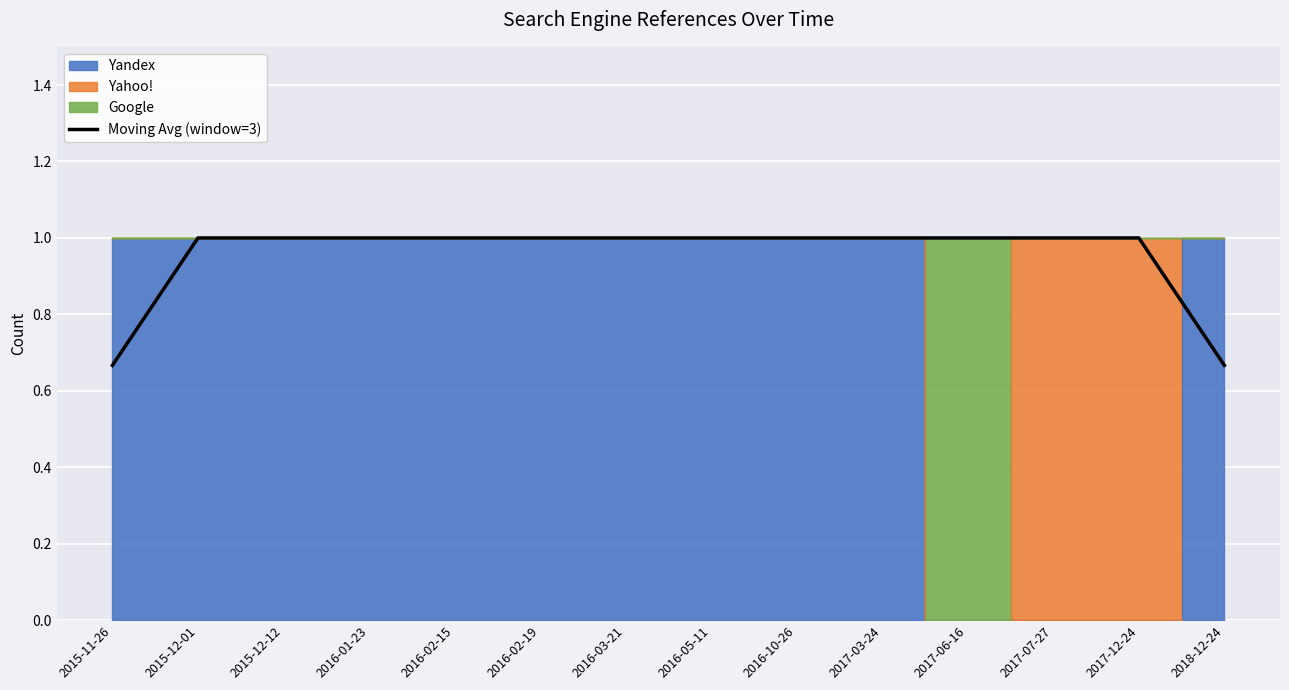

List the labels in order of value, largest first.

2015-12-01, 2015-12-12, 2016-01-23, 2016-02-15, 2016-02-19, 2016-03-21, 2016-05-11, 2016-10-26, 2017-03-24, 2017-06-16, 2017-07-27, 2017-12-24, 2015-11-26, 2018-12-24